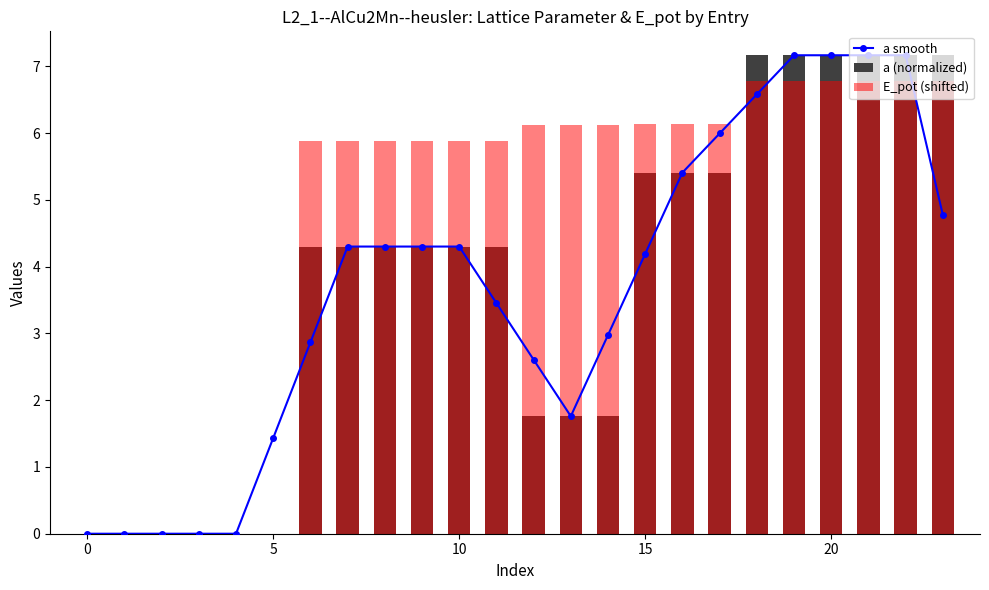

What is the label of the 23rd bar from the left?

22